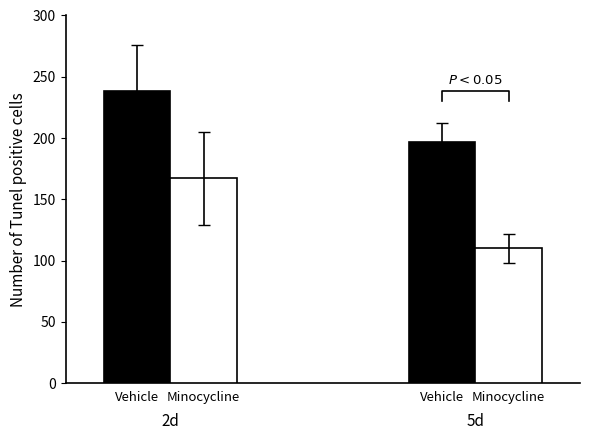

Are the bars grouped side by side (vs. stacked)?

Yes